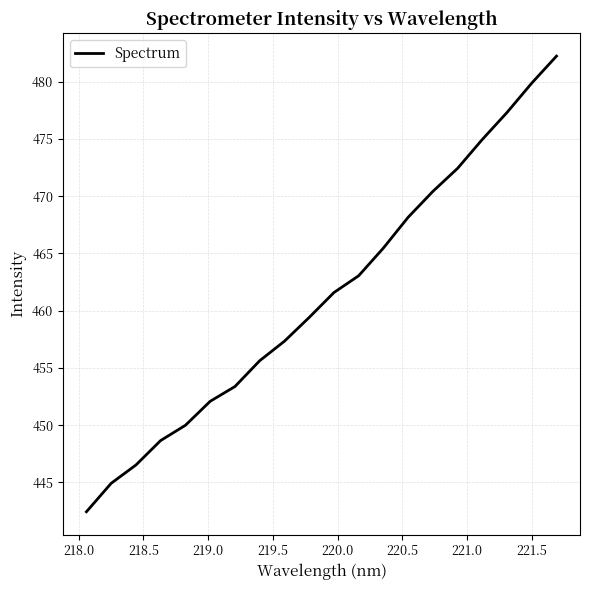

What is the difference between the maximum and minimum values?

39.8